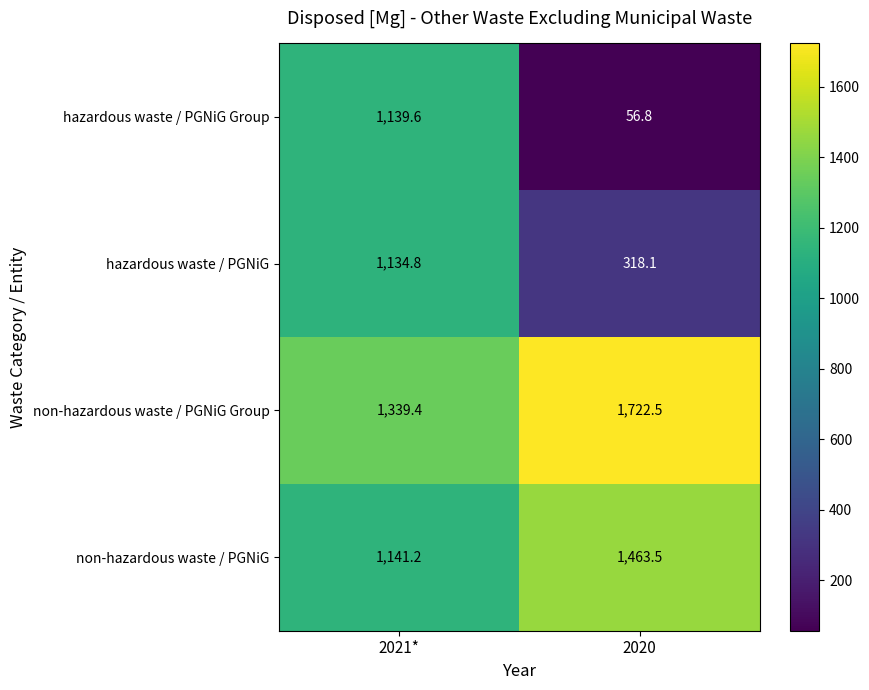

True or false: non-hazardous waste / PGNiG has a value of 729.9 at 2020.

False